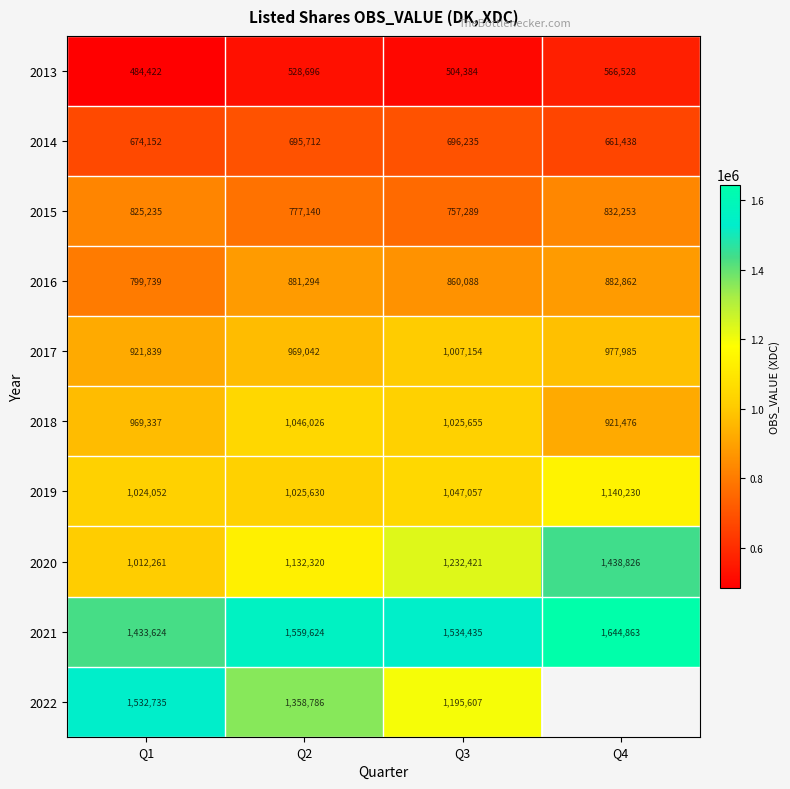

How many distinct data groups are displayed?

10